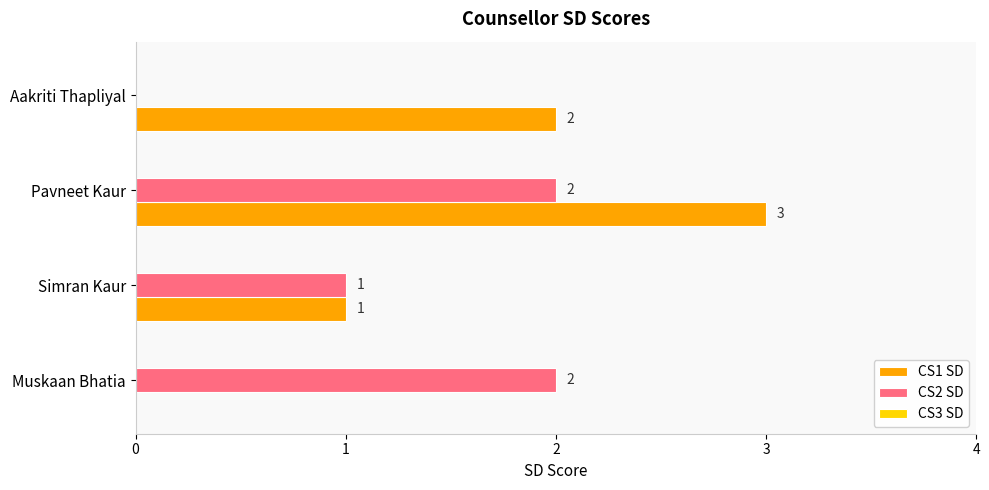

Which category has the highest value in the CS1 SD series?

Pavneet Kaur